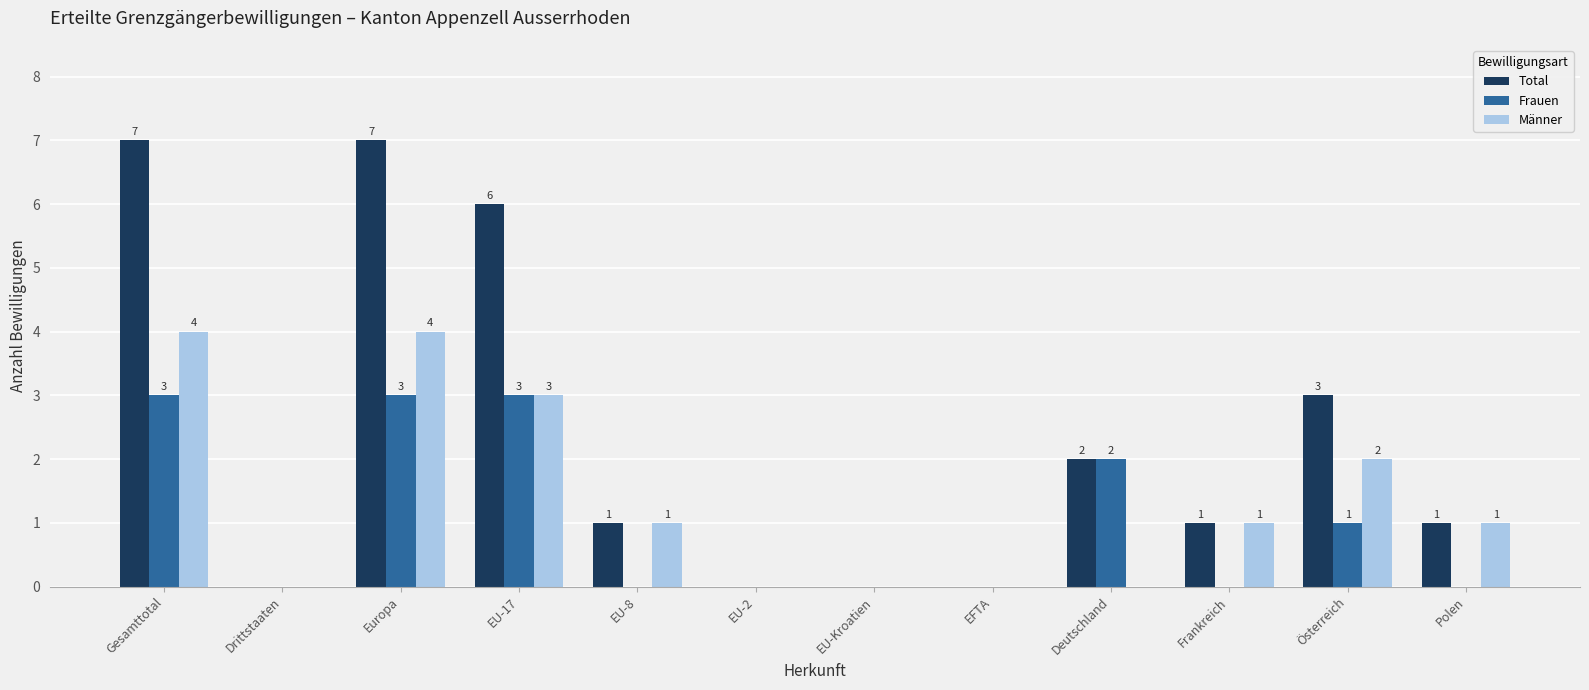

How many Männer values are between 0 and 3?

10